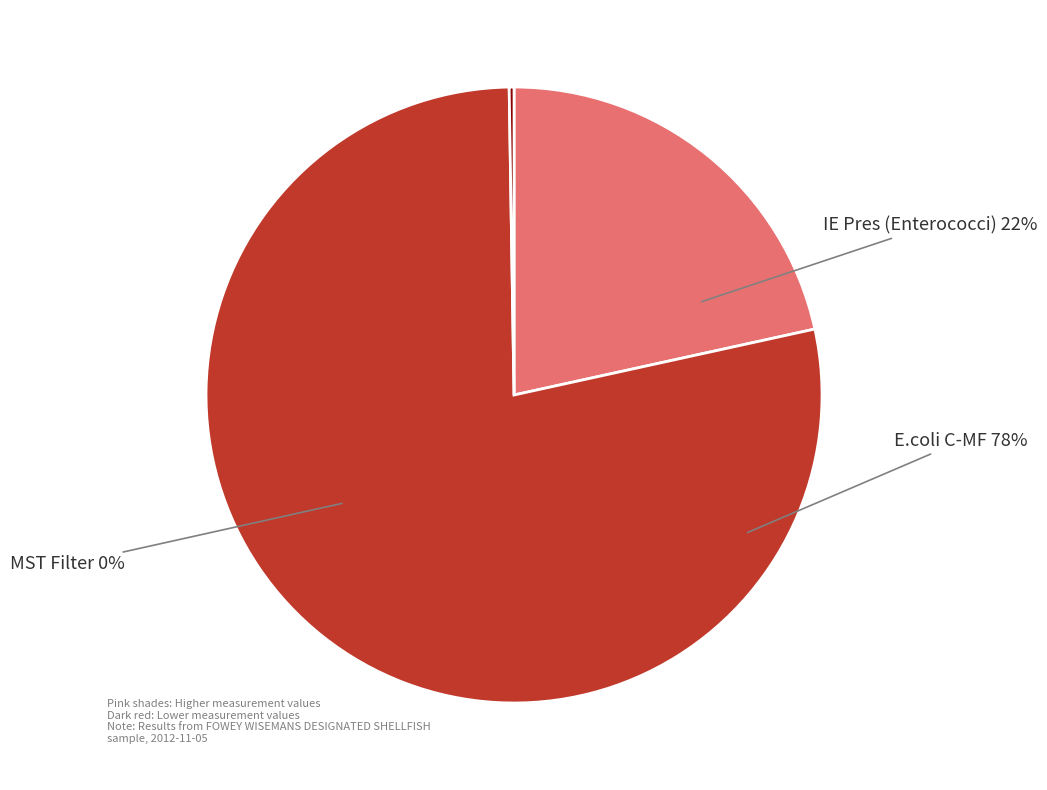

How many slices are in this pie chart?

3